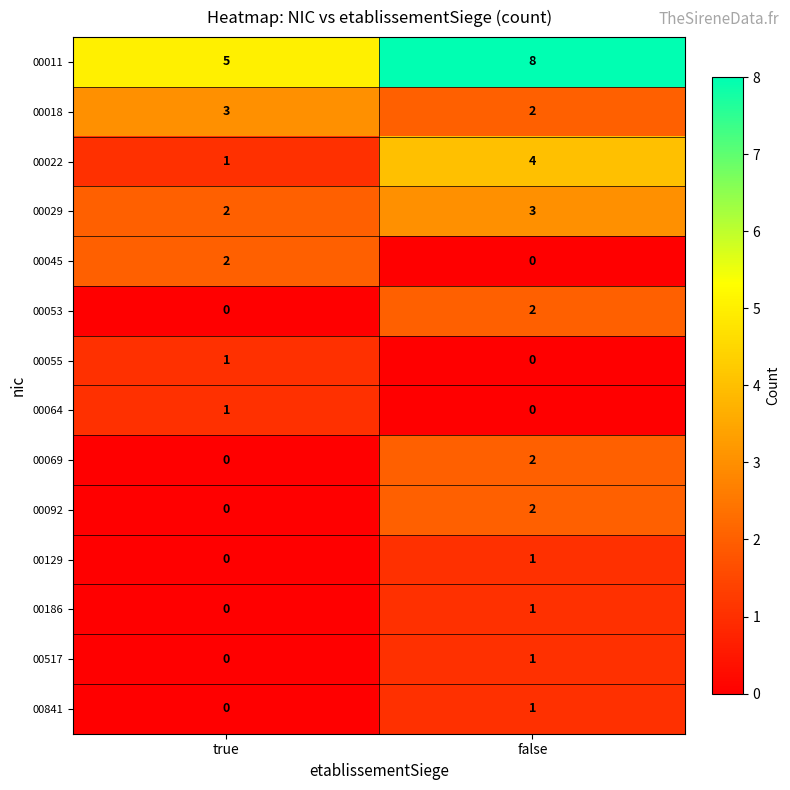

True or false: 00517 has a value of 0 at true.

True